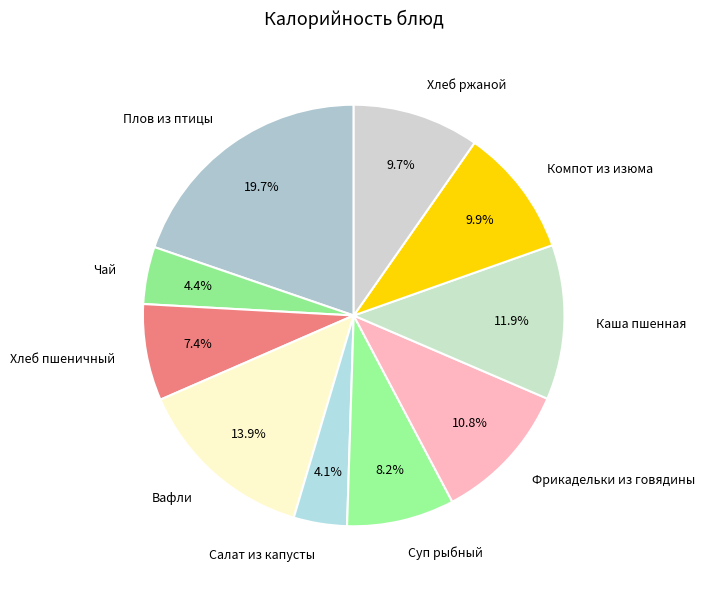

To the nearest percent, what percentage of the pie is Каша пшенная?

12%